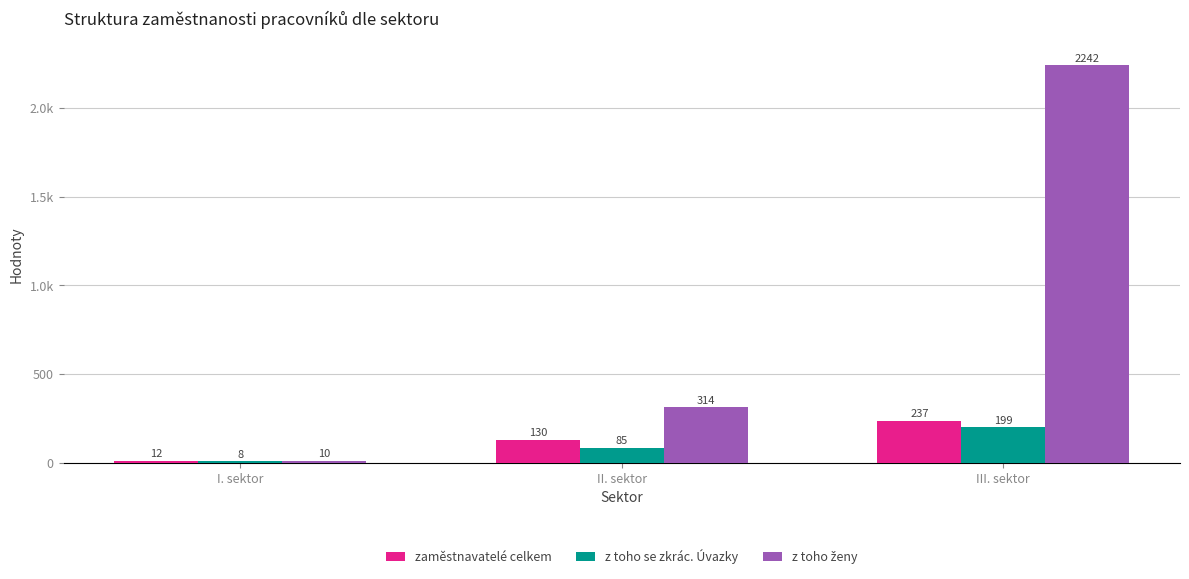

At which category is the sum across all series the highest?

III. sektor